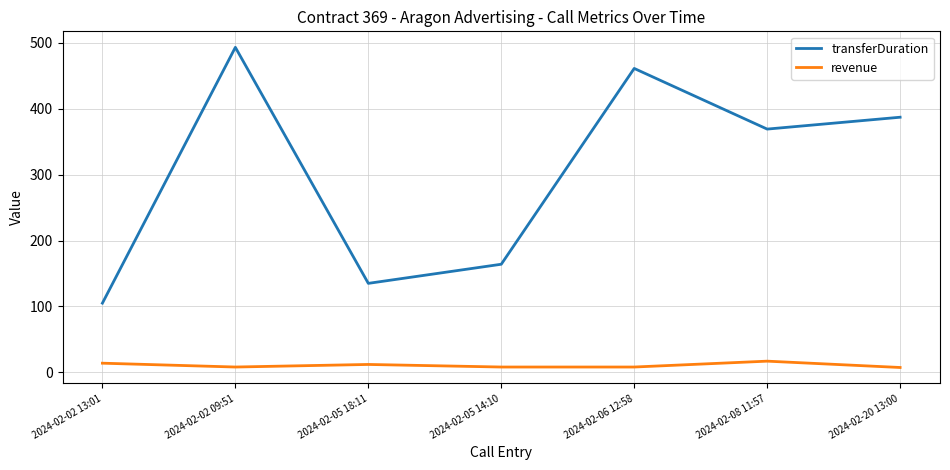

Which series has the largest total across all categories?

transferDuration